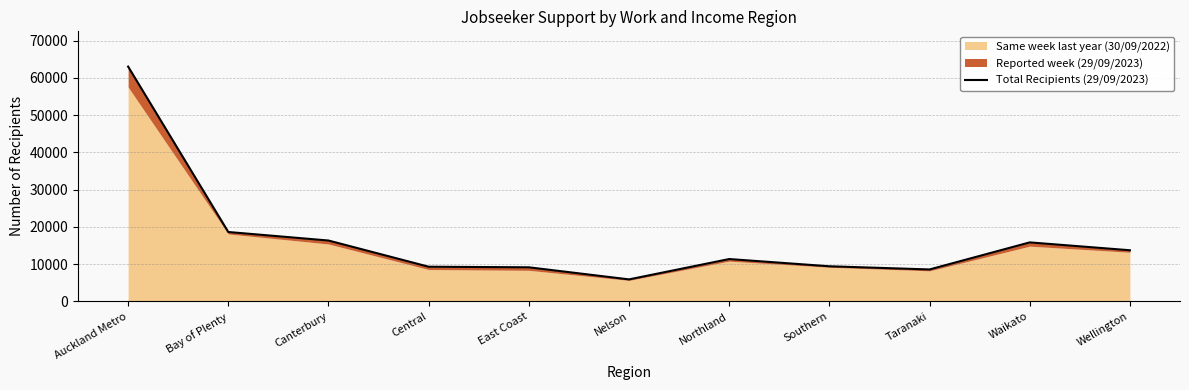

How many categories are shown in the chart?

11